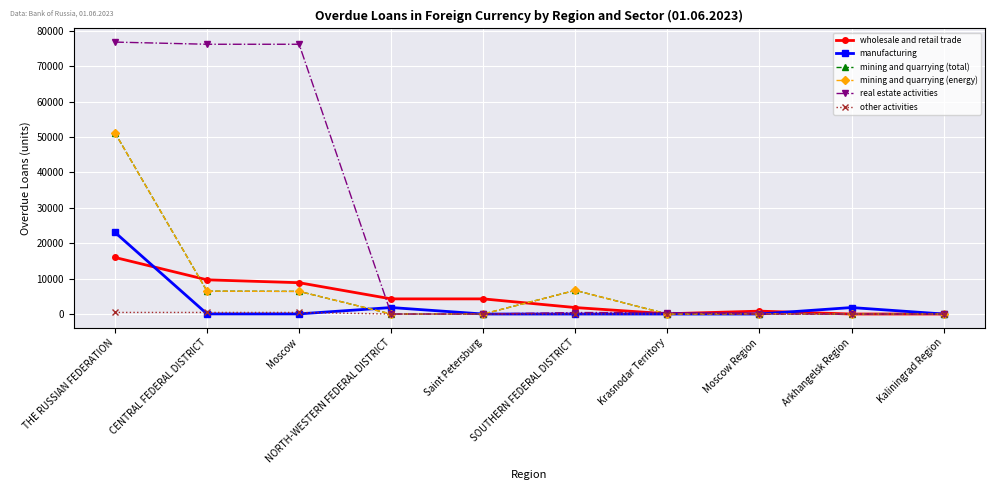

Does the chart have visible grid lines?

Yes